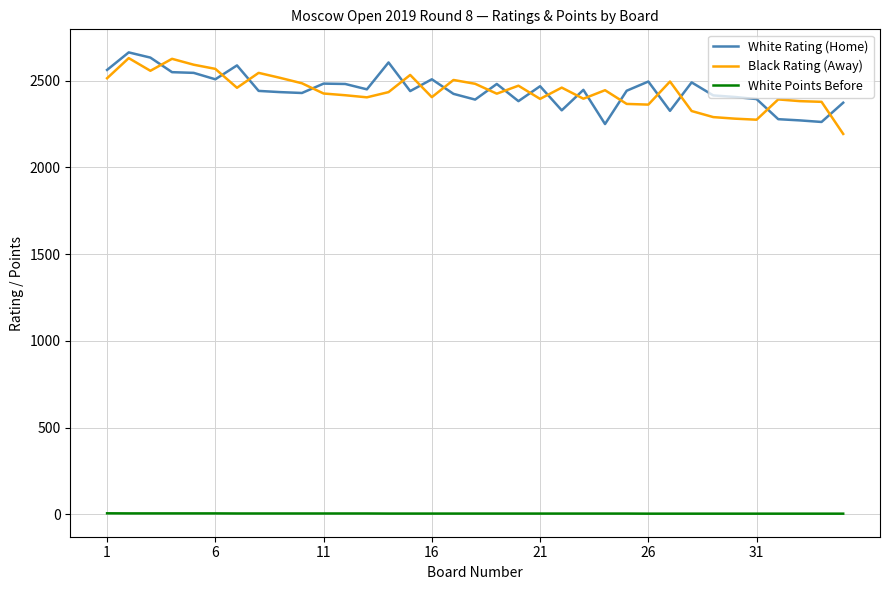

What is the difference between the maximum and minimum values in the White Points Before series?

2.0